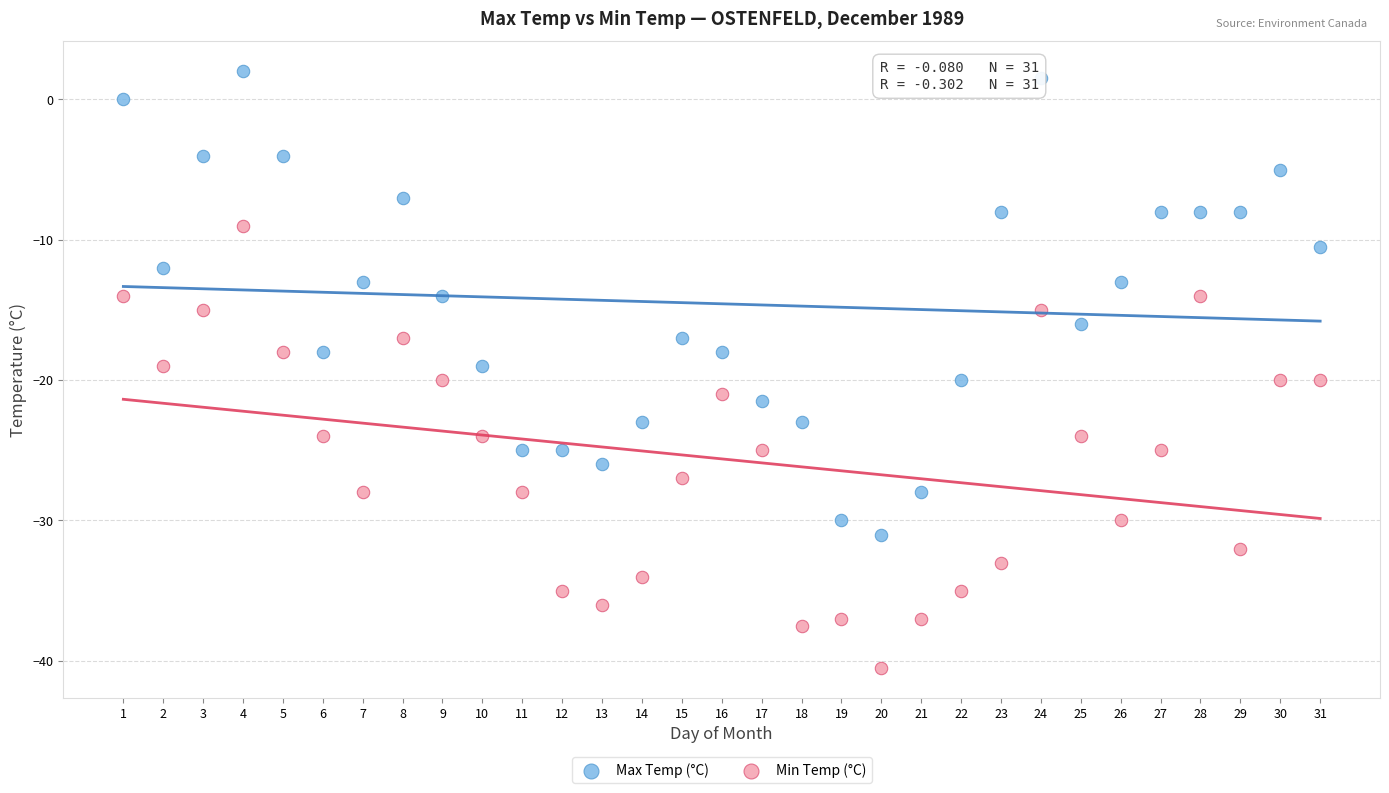

What is the X range (max minus min) for the scatter plot?

30.0